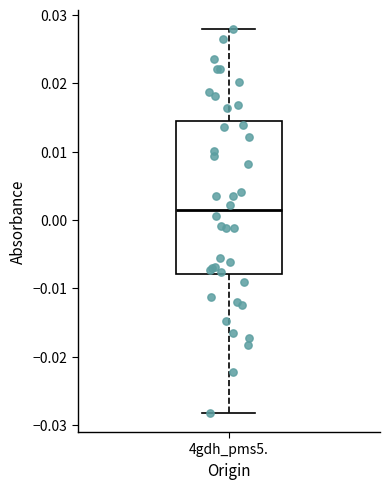

Transcribe this box plot: give where the median line is, the range the box spans, and where the two whiskers end, as read against the y-axis. The values are not printed on the chart, so give them approximately, as read against the axis.

median 0.001, box -0.008 to 0.015, whiskers -0.028 to 0.028